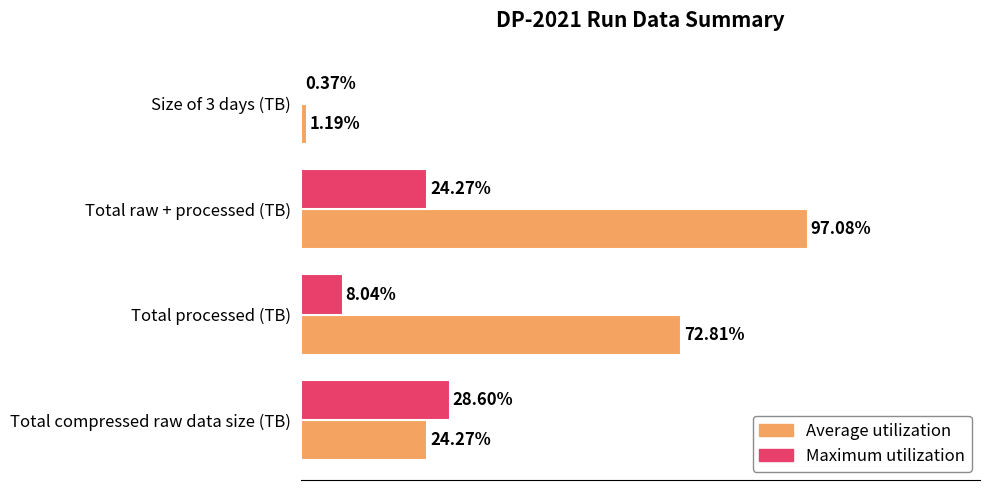

Which series changed the most between Total compressed raw data size (TB) and Total raw + processed (TB)?

Average utilization